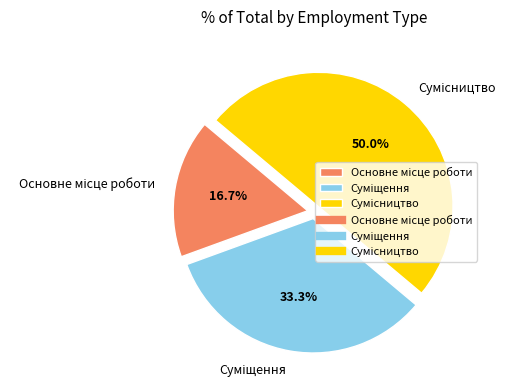

The Сумісництво slice represents 50% of the pie. True or false?

True